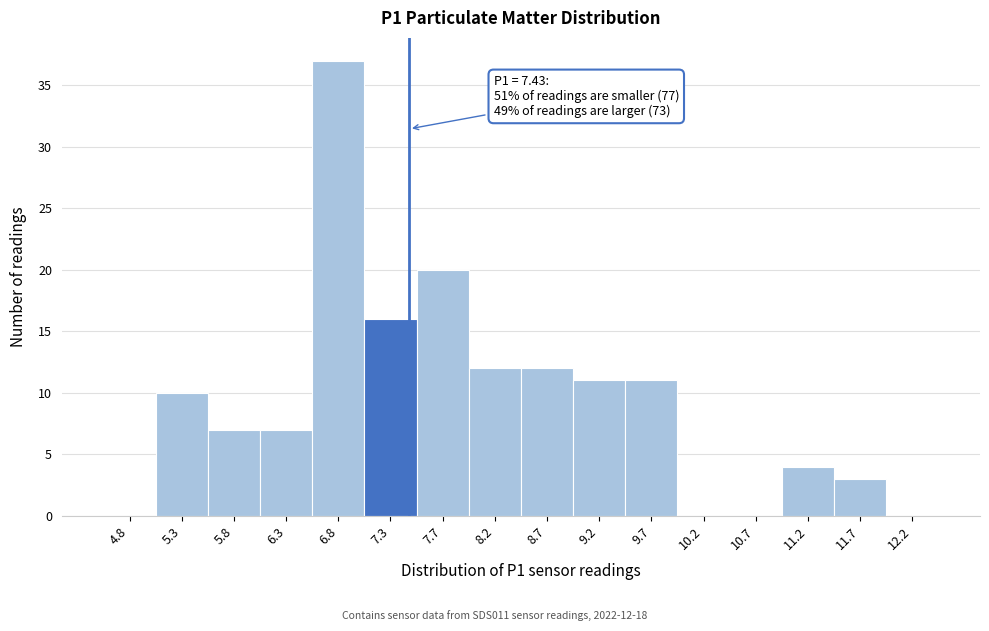

Which range on the x-axis has the tallest bar?

6.510 to 7.005